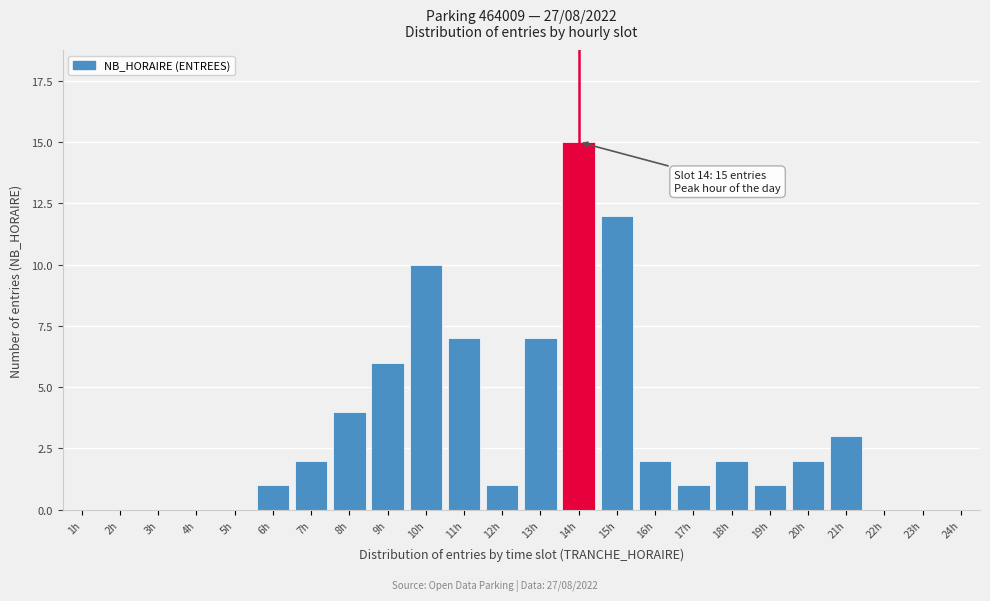

Reading left to right, what are all the values shown in this chart?

1h=0	2h=0	3h=0	4h=0	5h=0	6h=1	7h=2	8h=4	9h=6	10h=10	11h=7	12h=1	13h=7	14h=15	15h=12	16h=2	17h=1	18h=2	19h=1	20h=2	21h=3	22h=0	23h=0	24h=0